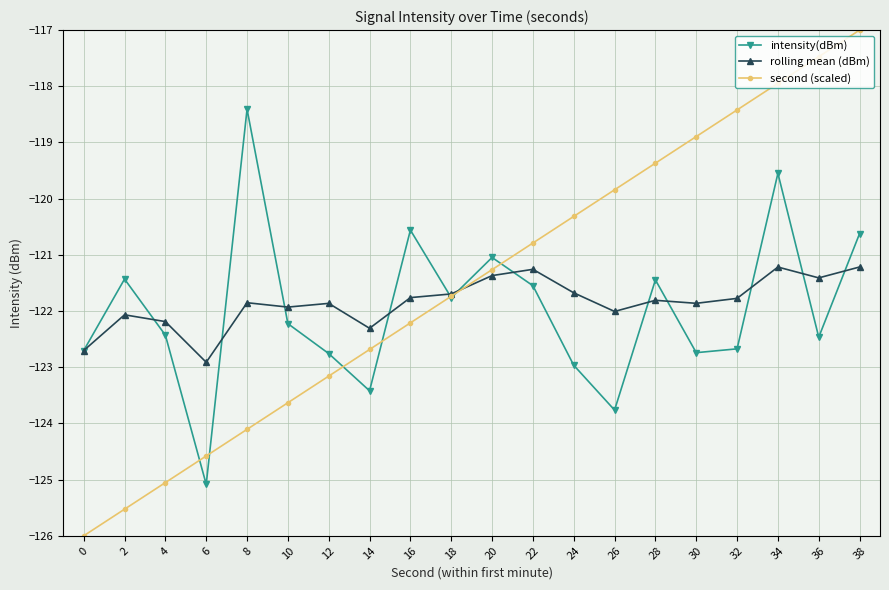

What is the value of the rolling mean (dBm) point at the 8th from the left?

-122.3